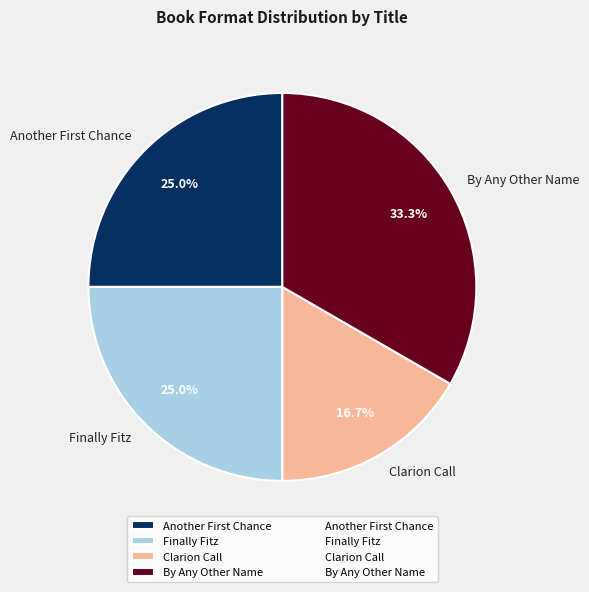

How much of the chart is everything except Finally Fitz?

75.0%